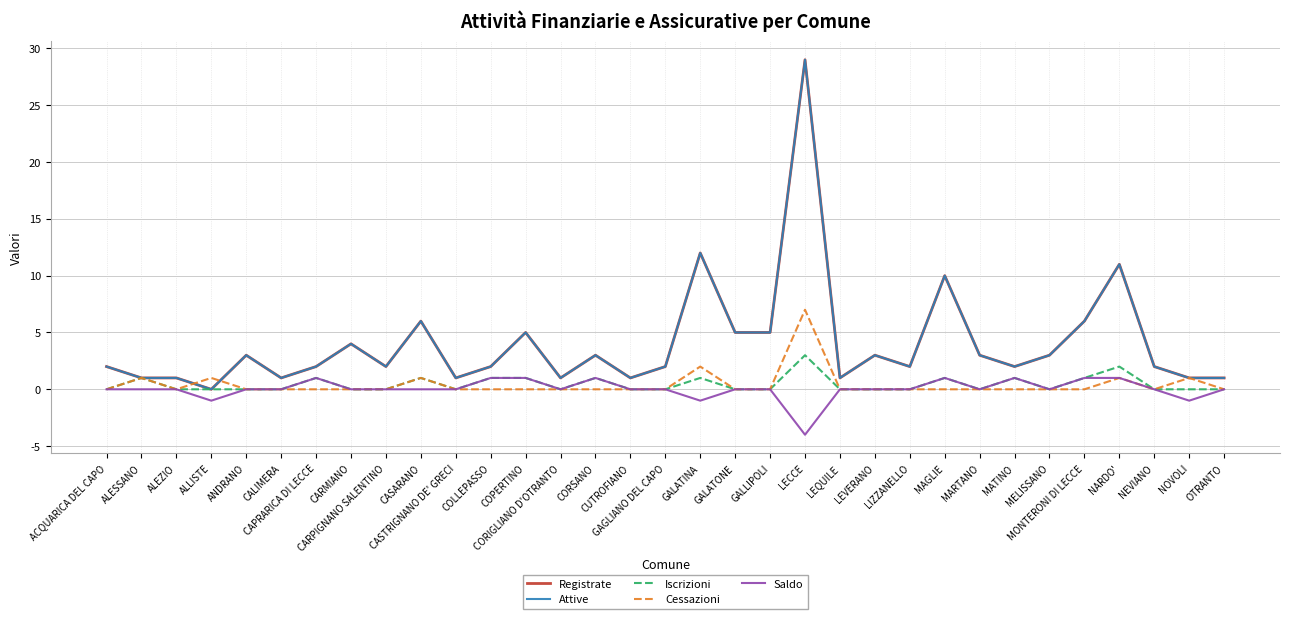

Which series has the widest spread of values?

Registrate